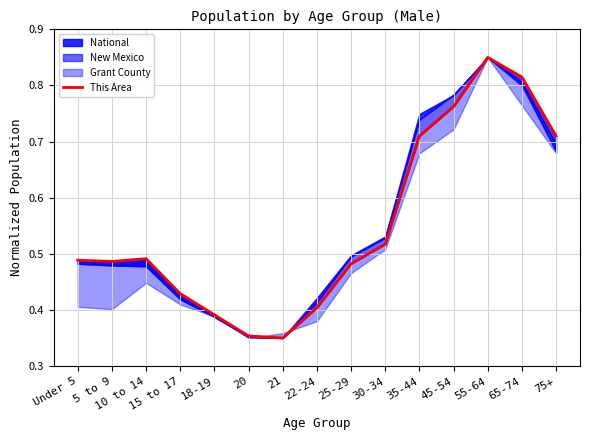

What is the label of the 1st point from the left?

Under 5